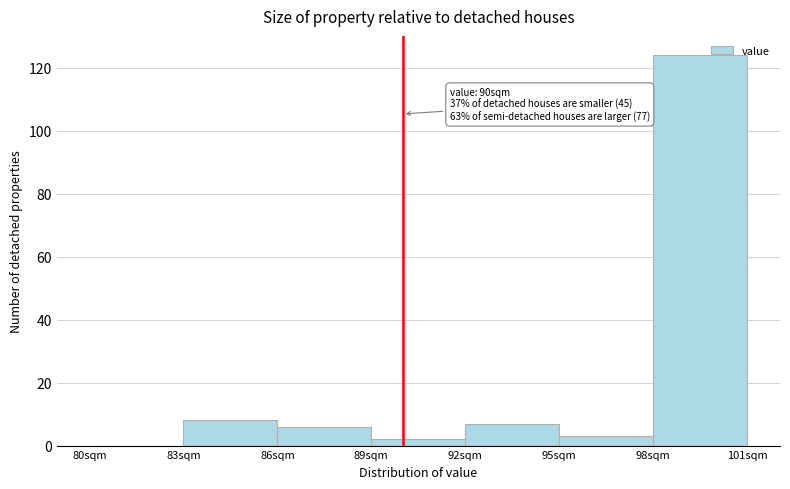

Over which range of the x-axis is the bar tallest?

98 to 101